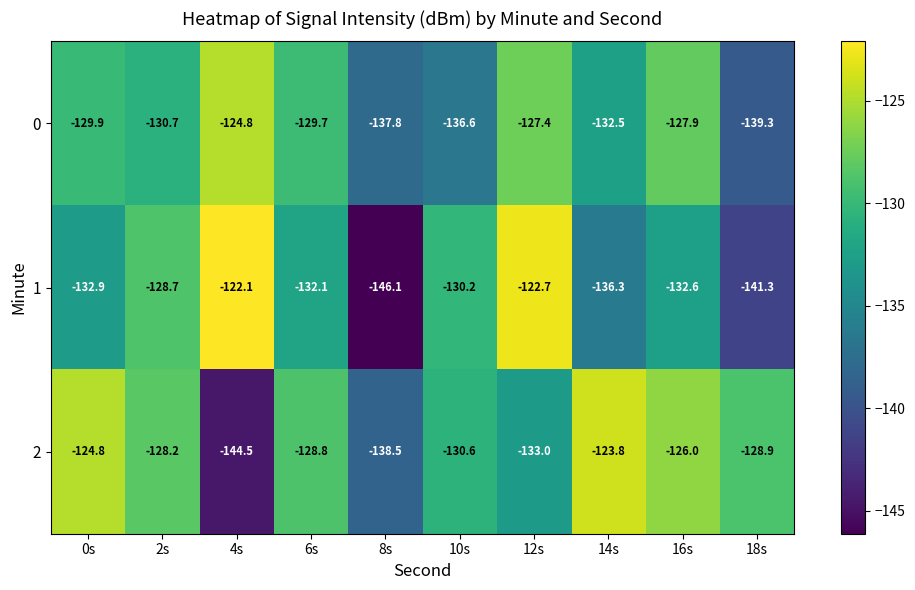

At which label is 0 closest to -132?

14s